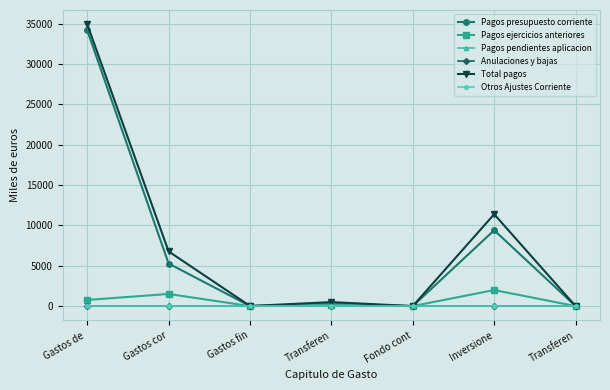

What is the difference between the Total pagos values at Inversione and Transferen?

11393.3